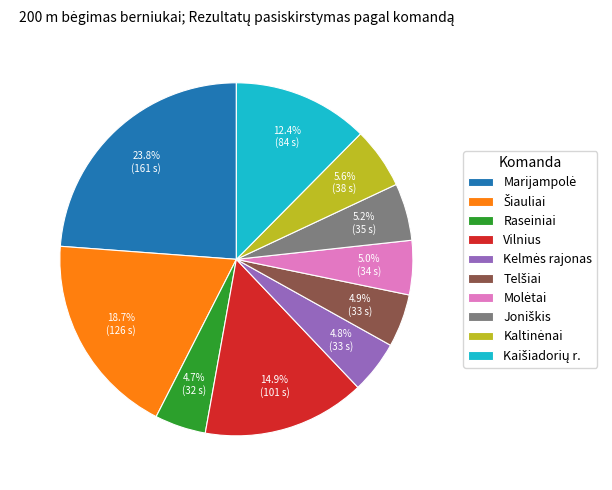

How many slices are in this pie chart?

10